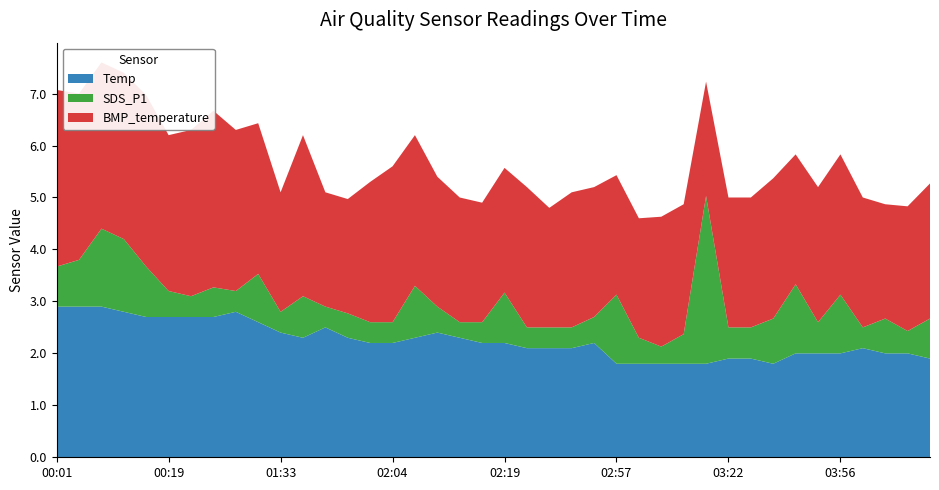

Reading left to right, what are all the values shown in this chart?

Temp: 2.9	2.9	2.9	2.8	2.7	2.7	2.7	2.7	2.8	2.6	2.4	2.3	2.5	2.3	2.2	2.2	2.3	2.4	2.3	2.2	2.2	2.1	2.1	2.1	2.2	1.8	1.8	1.8	1.8	1.8	1.9	1.9	1.8	2.0	2.0	2.0	2.1	2.0	2.0	1.9
SDS_P1: 0.8	0.9	1.5	1.4	1.0	0.5	0.4	0.6	0.4	0.9	0.4	0.8	0.4	0.5	0.4	0.4	1.0	0.5	0.3	0.4	1.0	0.4	0.4	0.4	0.5	1.3	0.5	0.3	0.6	3.2	0.6	0.6	0.9	1.3	0.6	1.1	0.4	0.7	0.4	0.8
BMP_temperature: 3.4	3.2	3.2	3.2	3.3	3.0	3.2	3.4	3.1	2.9	2.3	3.1	2.2	2.2	2.7	3.0	2.9	2.5	2.4	2.3	2.4	2.7	2.3	2.6	2.5	2.3	2.3	2.5	2.5	2.2	2.5	2.5	2.7	2.5	2.6	2.7	2.5	2.2	2.4	2.6